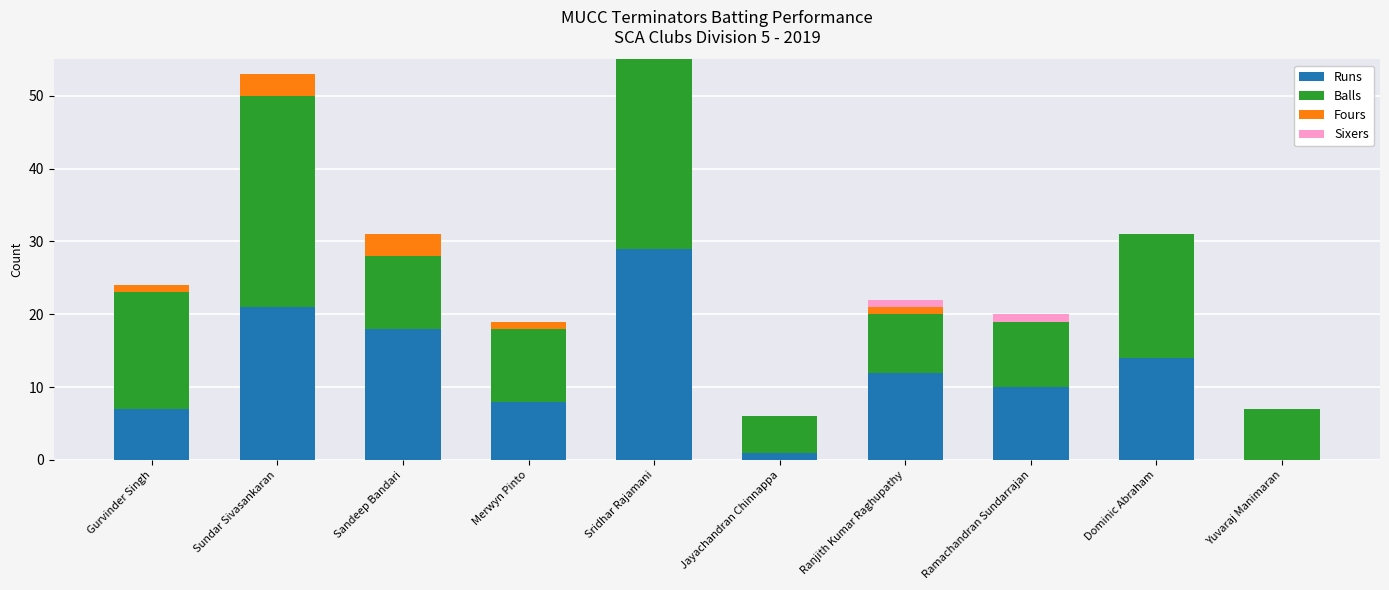

Where does the Runs series first go above 12?

Sundar Sivasankaran